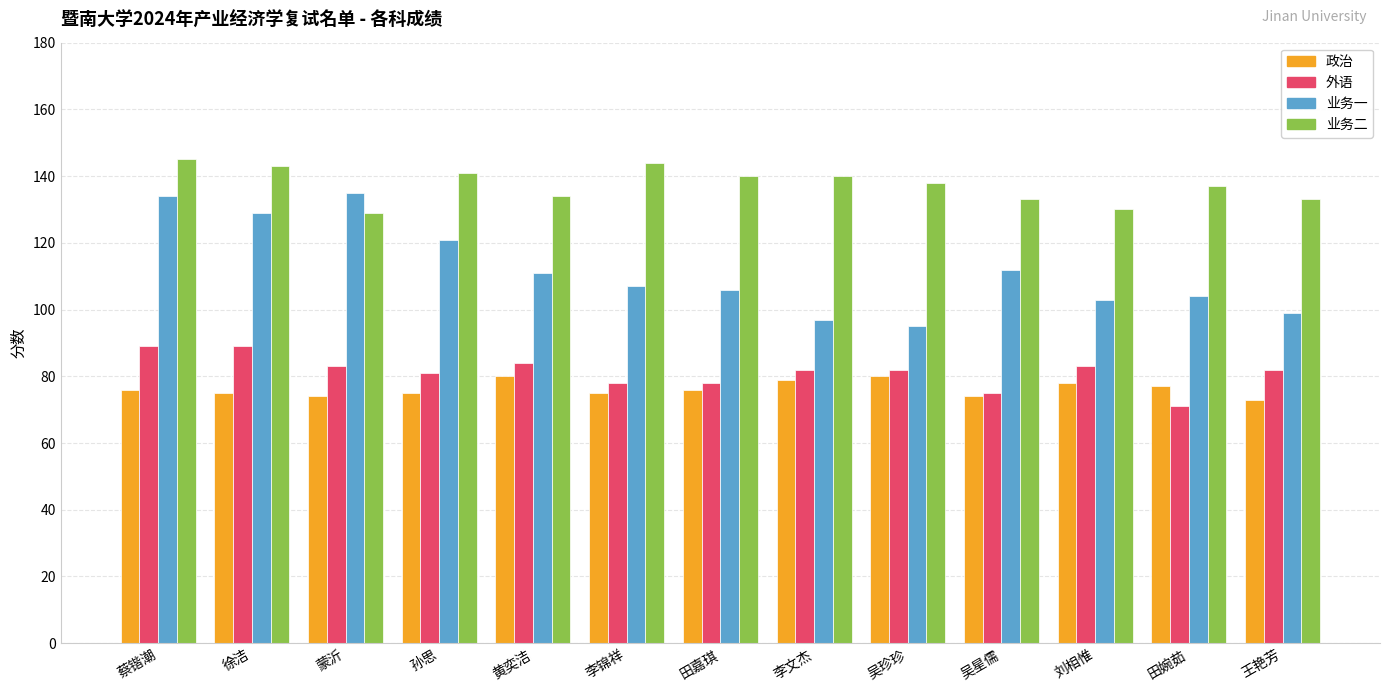

What is the value of the 外语 bar at the 3rd from the left?

83